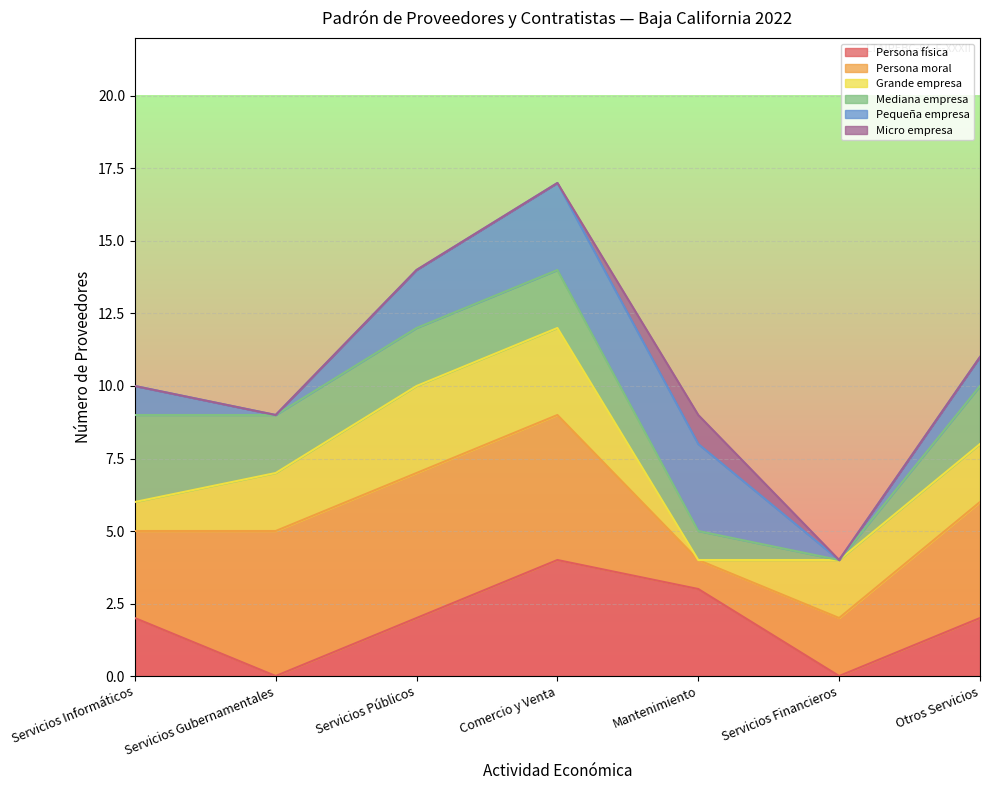

What is the total value across all series at Comercio y Venta?

17